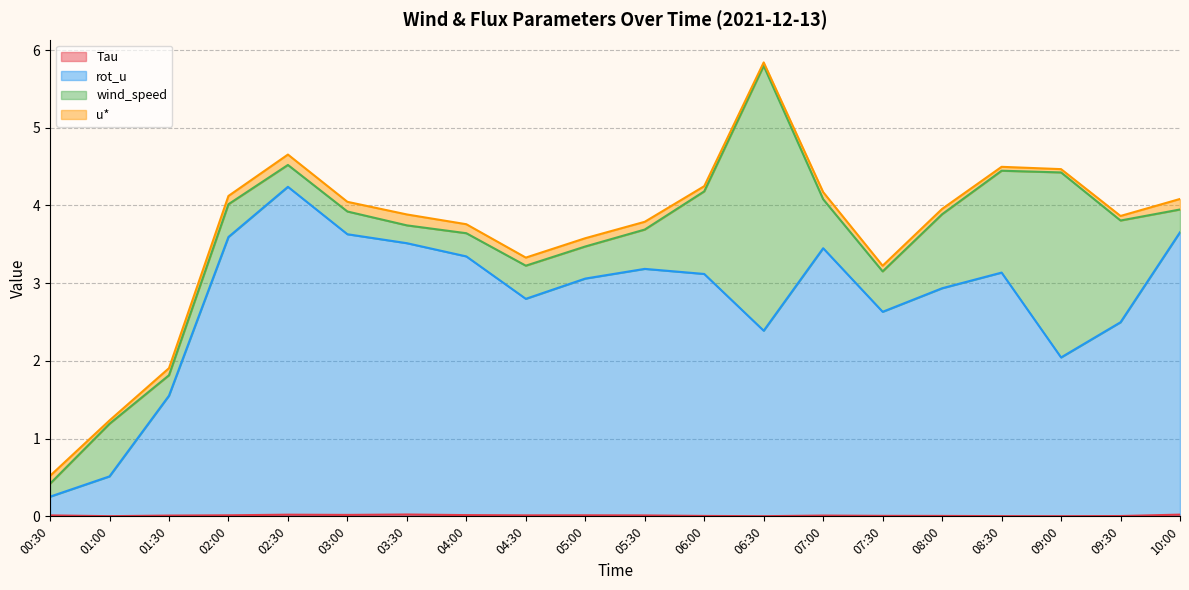

The value of rot_u at 07:00 is 3.4. True or false?

True